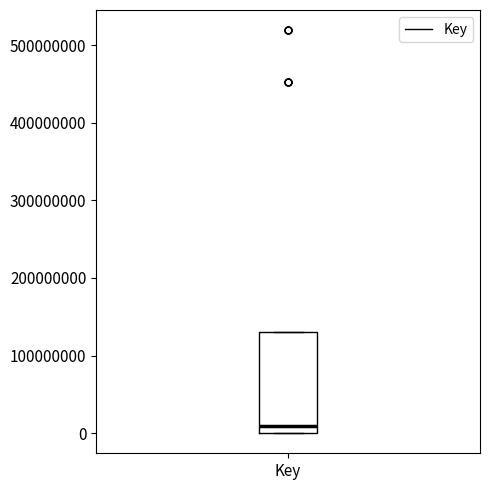

Read this box plot against the y-axis: the position of the median line, the range covered by the box, and the ends of both whiskers. The values are not printed on the chart, so give them approximately, as read against the axis.

median 10000000, box 0 to 130000000, whiskers 0 to 130000000